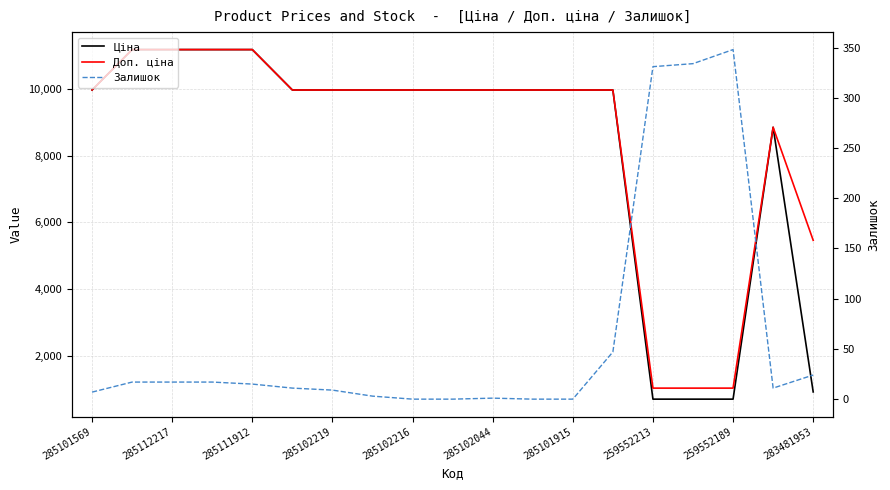

Rank the series by their maximum value, from lowest to highest.

Залишок, Ціна, Доп. ціна